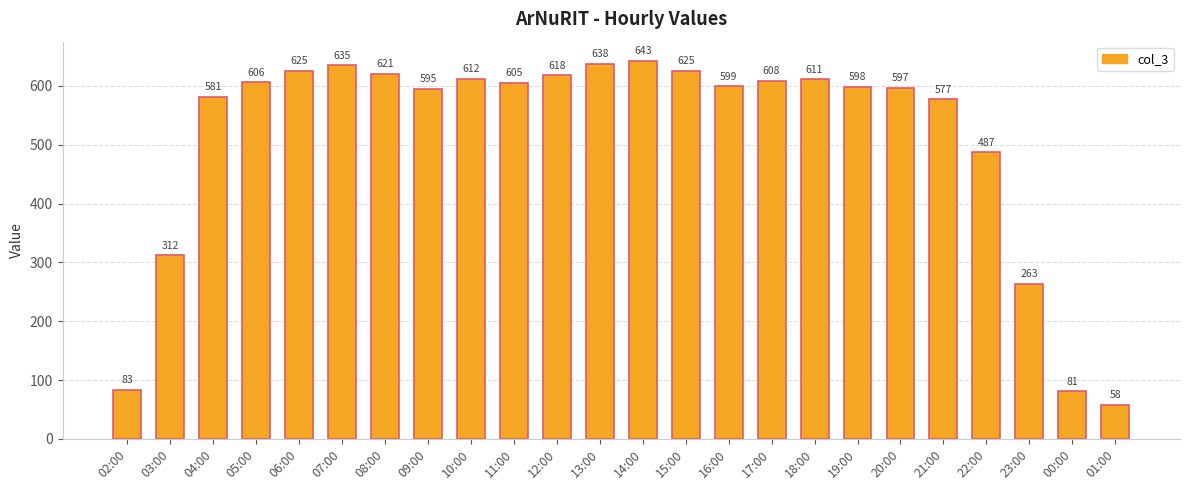

The value at 13:00 is 638. True or false?

True